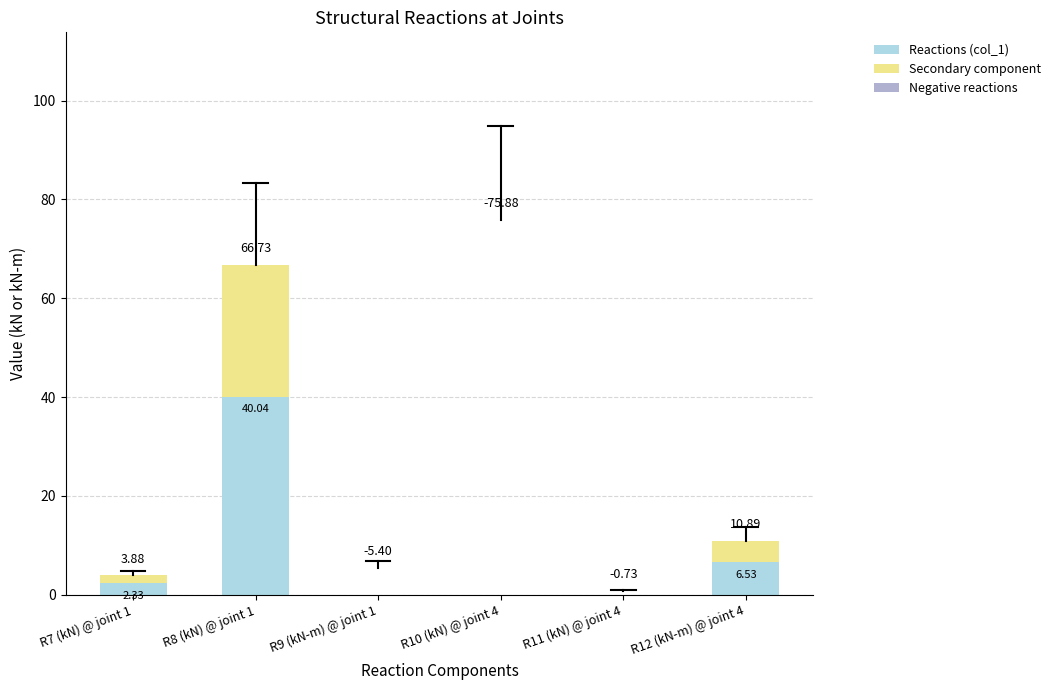

What is the average value of the Negative reactions series?

-13.7